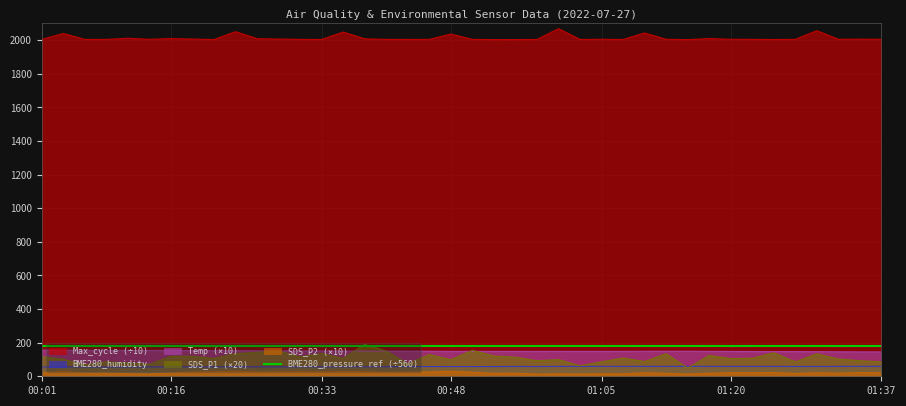

True or false: Max_cycle (÷10) and SDS_P1 (×20) cross at least once.

False